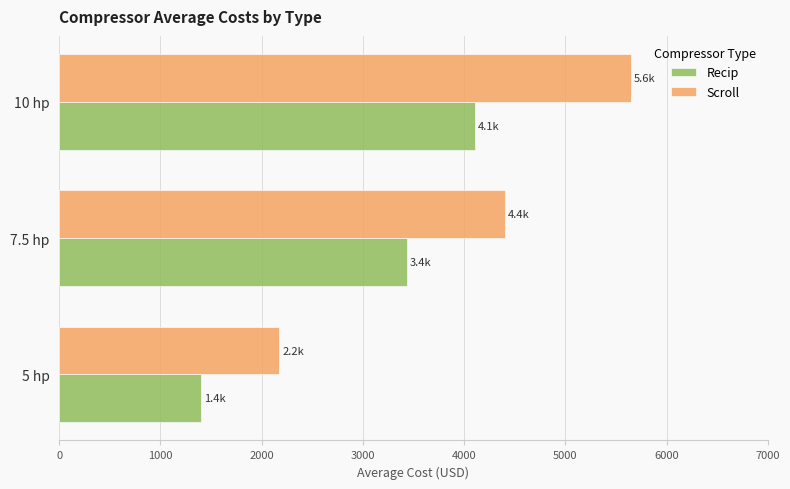

At which category is the sum across all series the highest?

10 hp